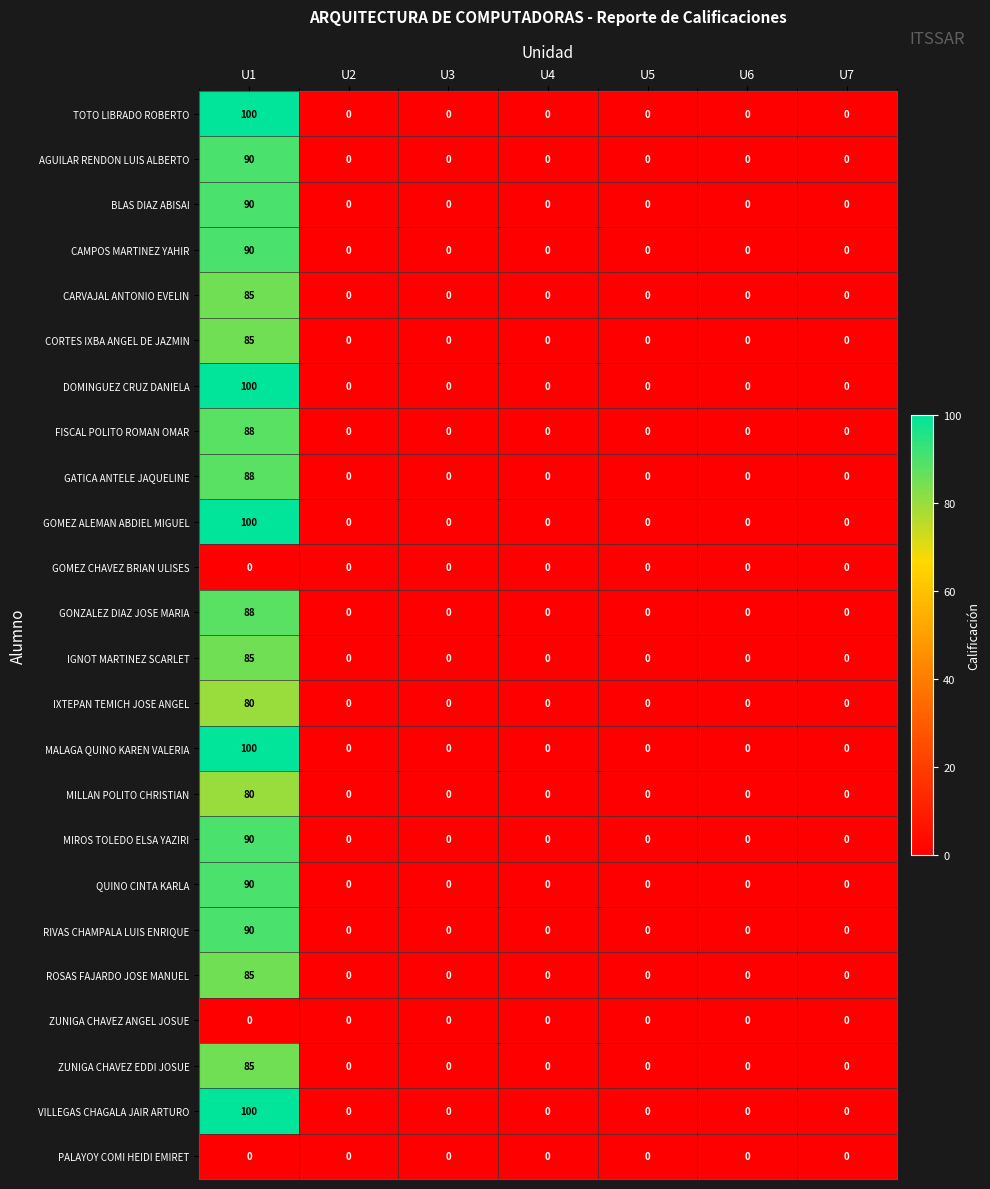

Which category has the highest value across all series?

U1